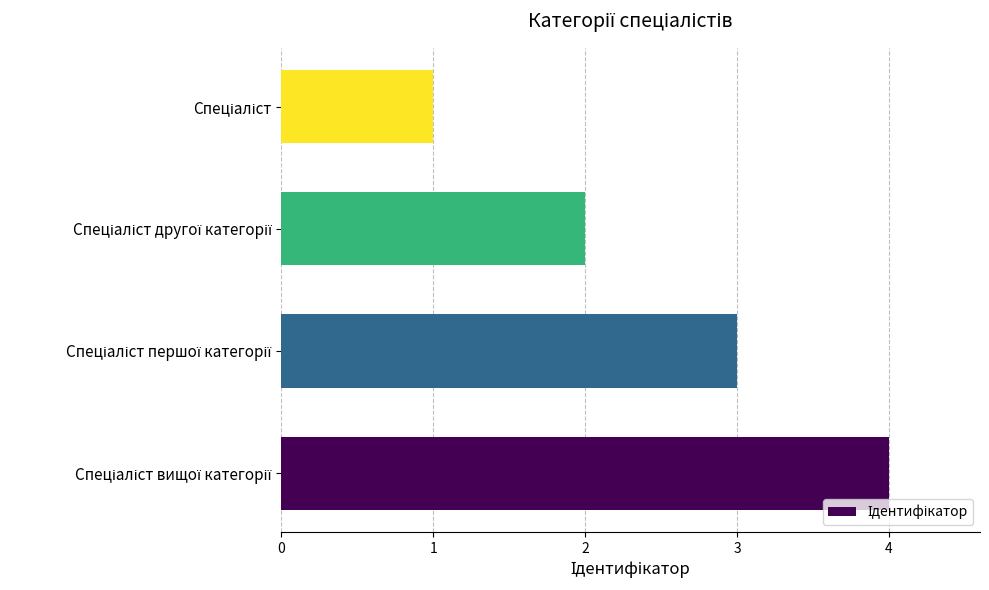

What is the difference between the maximum and minimum values?

3